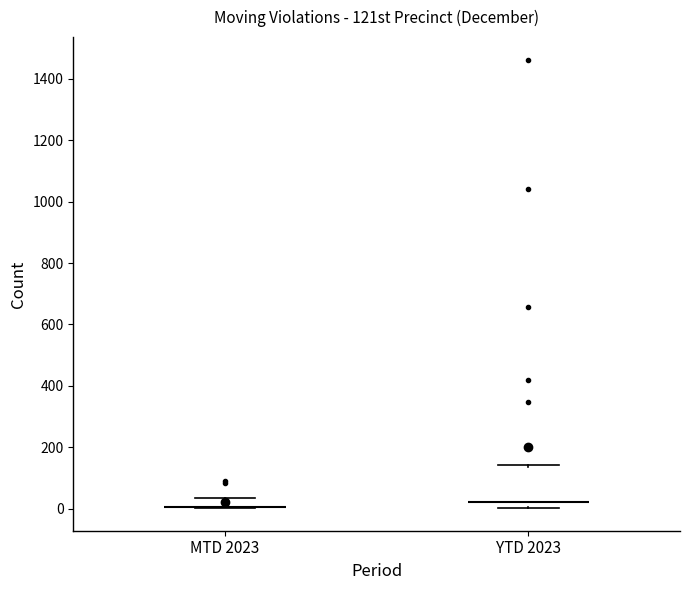

Comparing the boxes themselves (not the whiskers), which one is the tallest?

YTD 2023